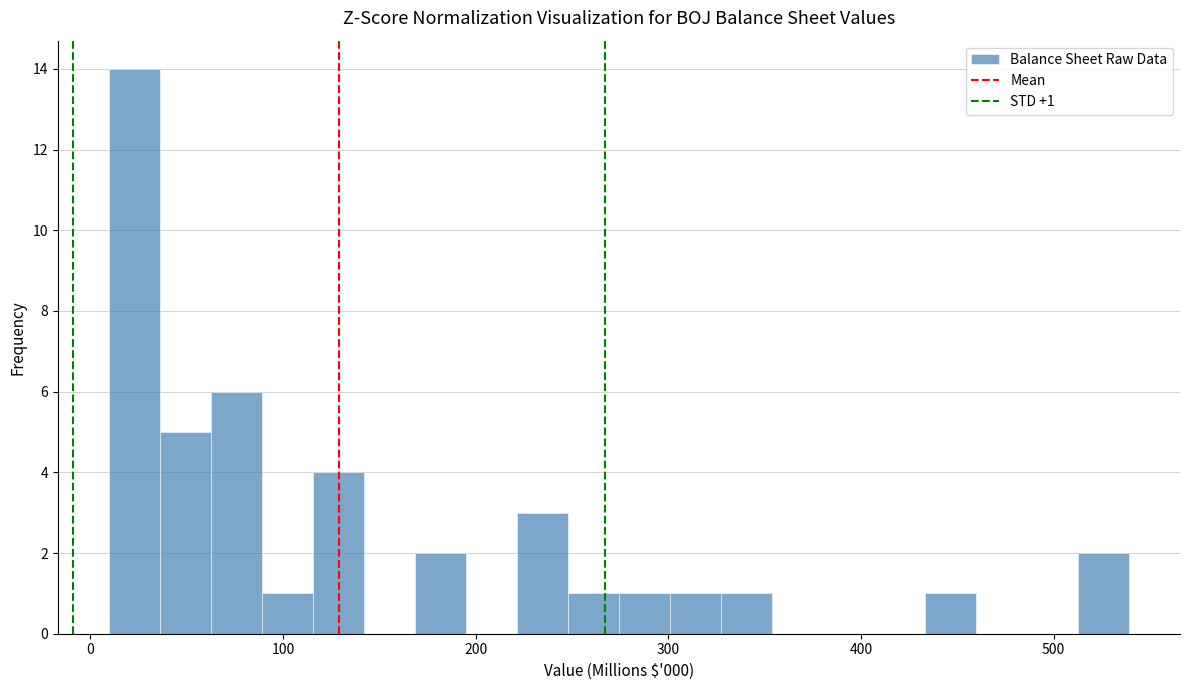

Read against the x-axis, roughly where is the centre of the tallest bar?

20